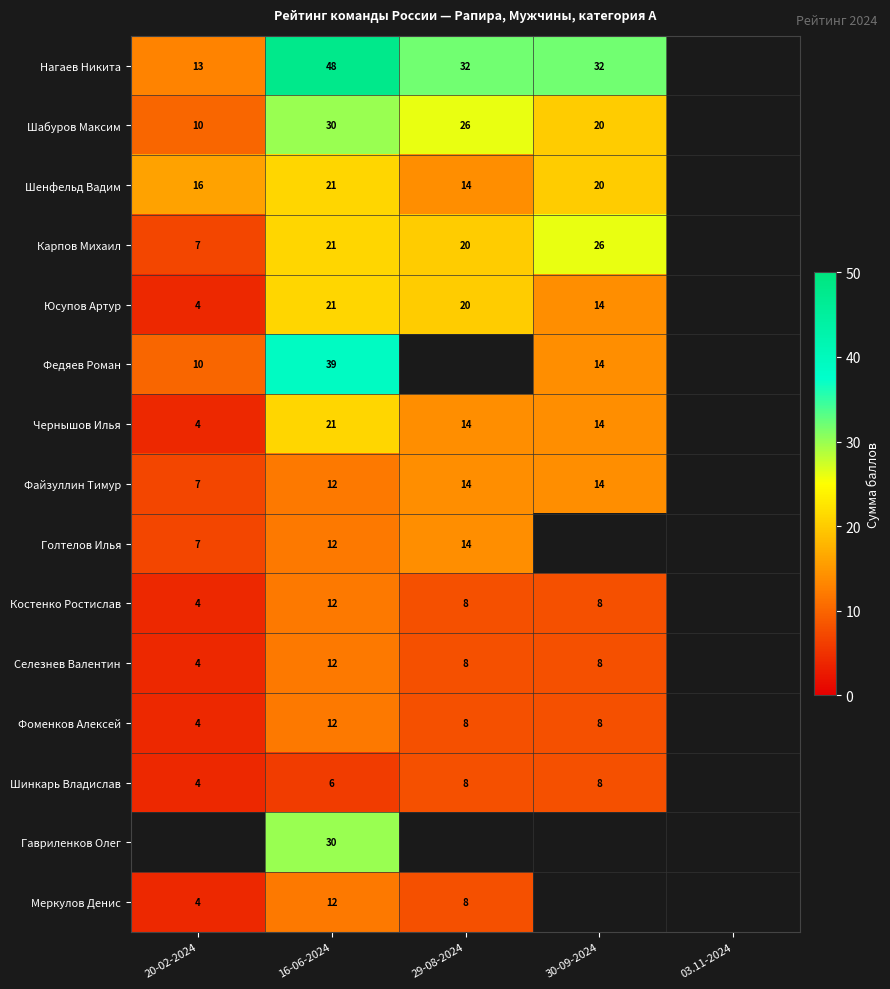

How many data points in Шабуров Максим are above 26?

1